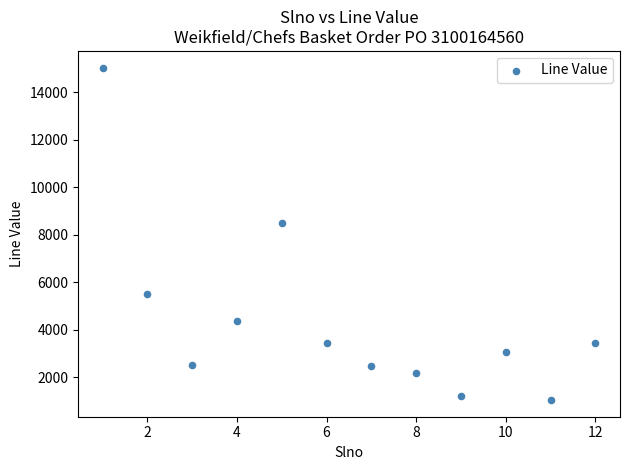

What Y value in the scatter plot is closest to 8043?

8517.0